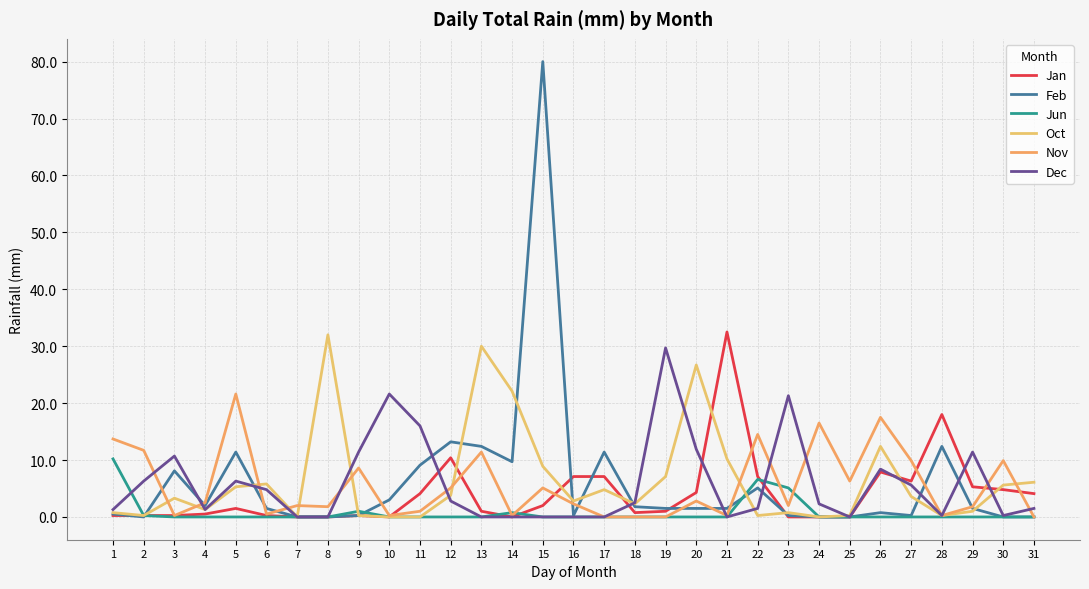

Does the chart display data point markers on the line(s)?

No